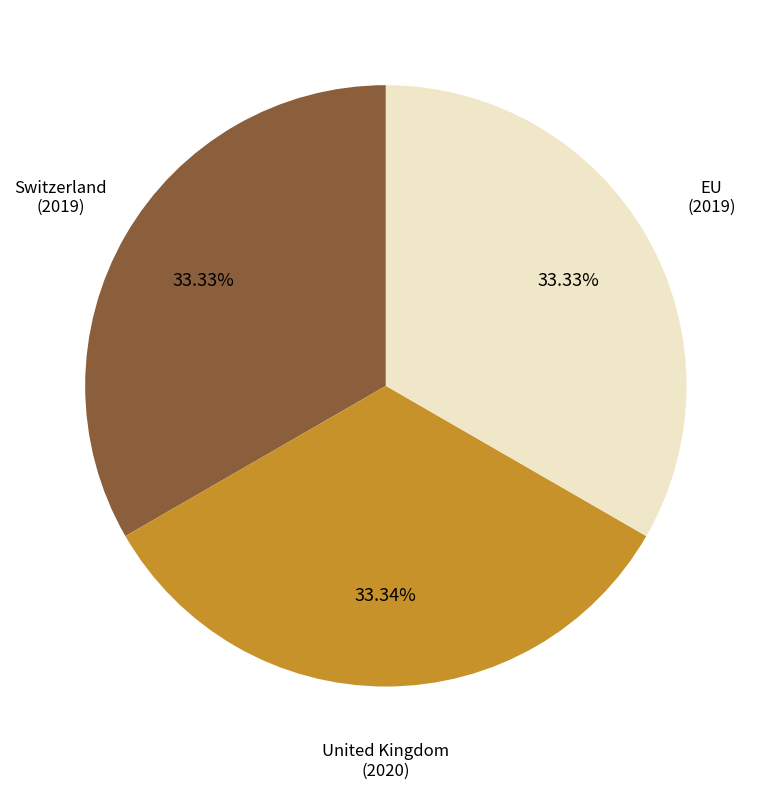

Do United Kingdom and Switzerland together represent more than half of the pie?

Yes